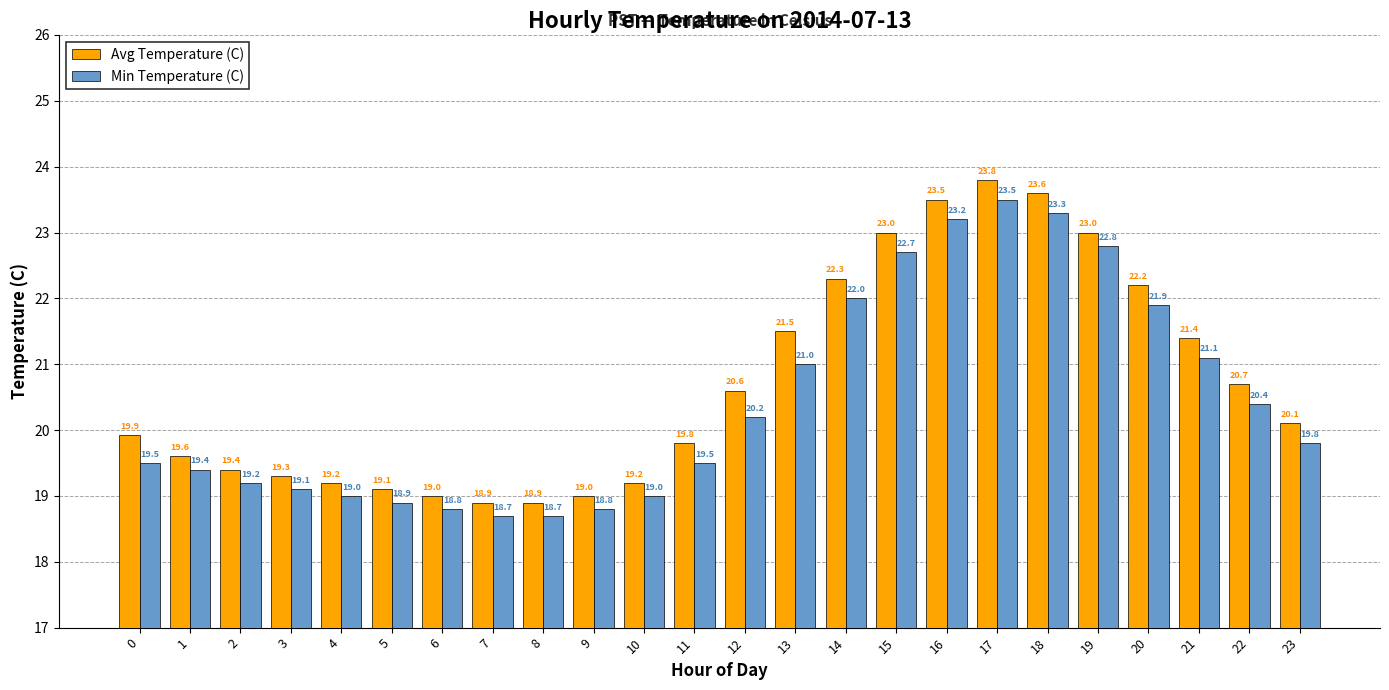

Which series has the widest spread of values?

Avg Temperature (C)